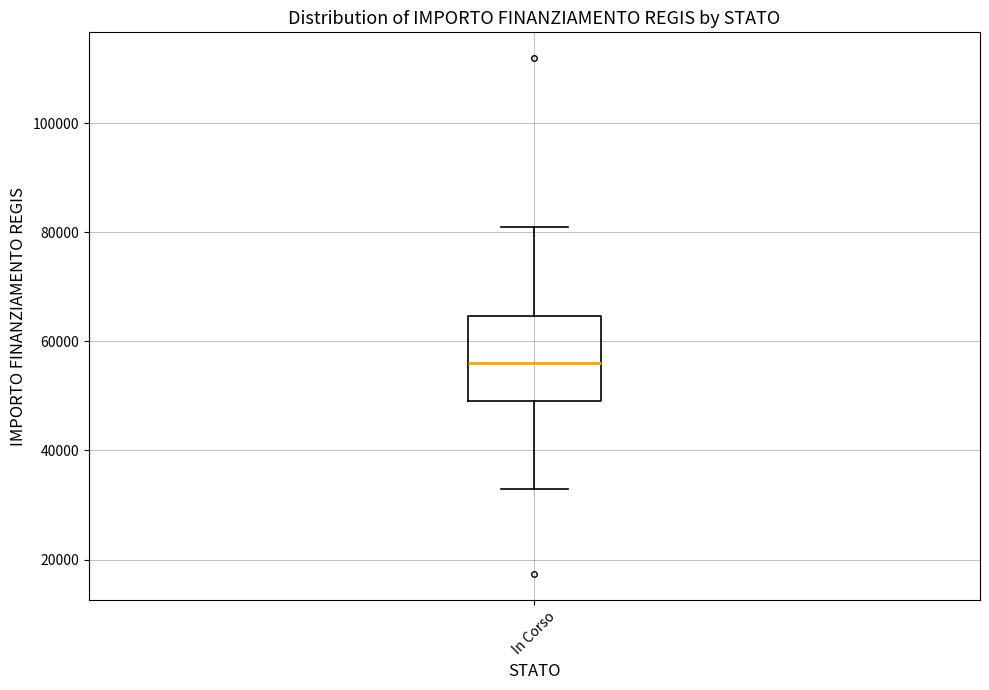

Where does the median line of the box for In Corso sit on the y-axis? The values are not printed on the chart, so give them approximately, as read against the axis.

56000